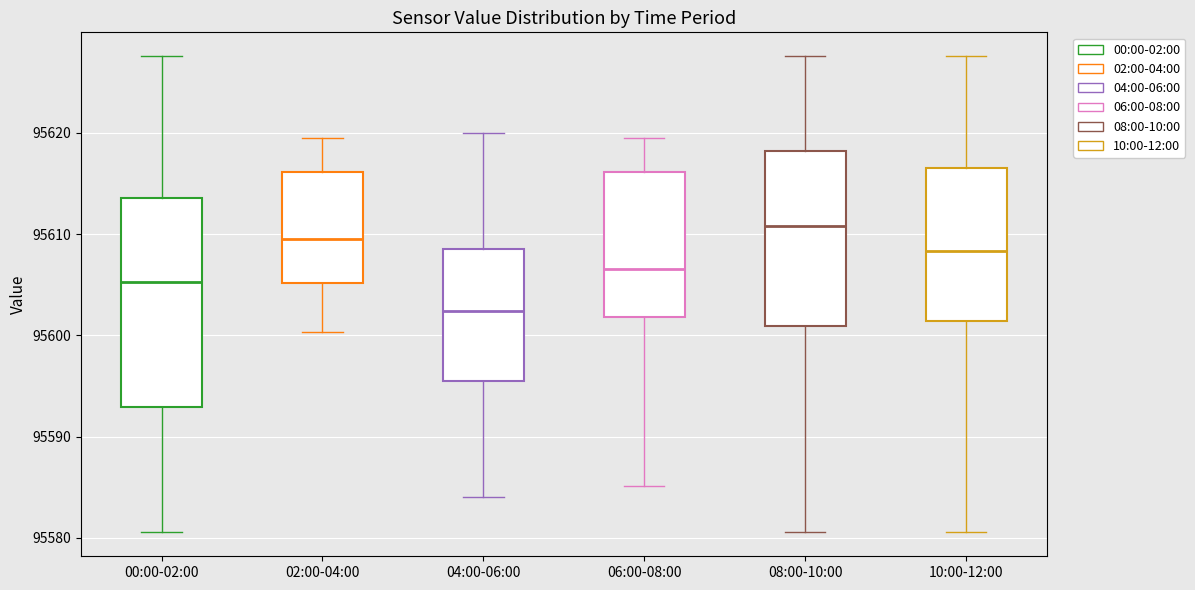

Comparing the boxes themselves (not the whiskers), which one is the tallest?

00:00-02:00